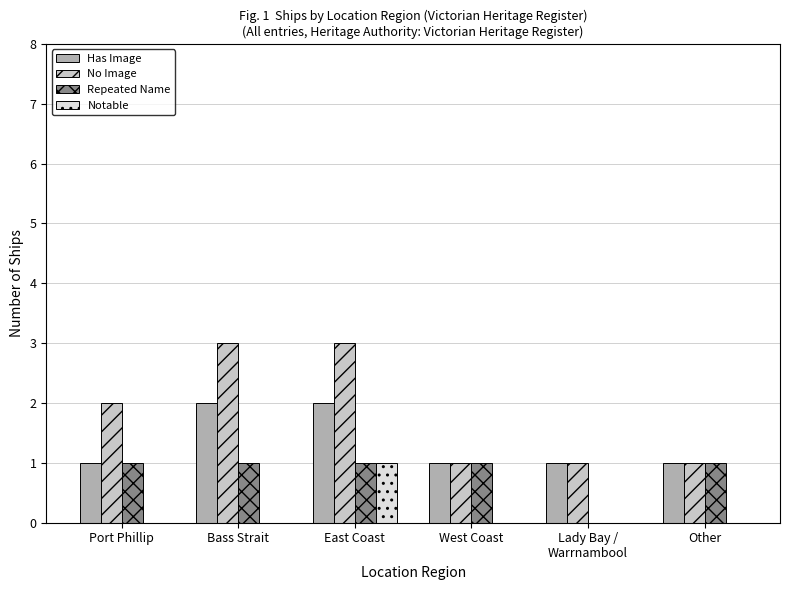

Is the value of No Image at West Coast greater than the value of Has Image at Bass Strait?

No